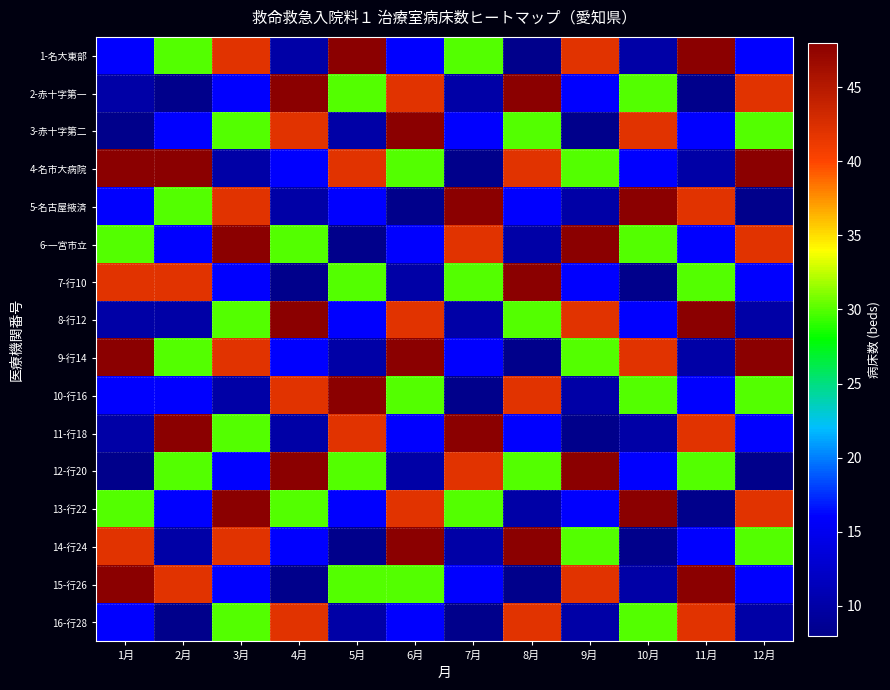

Which series has the largest range (max minus min)?

1-名大東部